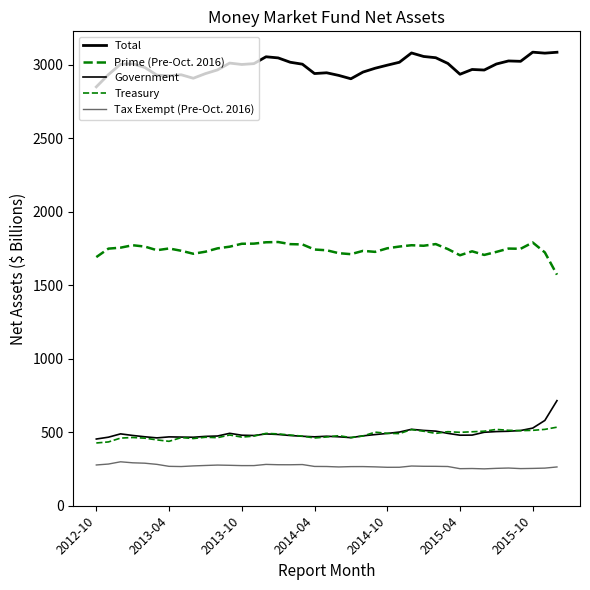

True or false: Total and Treasury intersect in this chart.

False